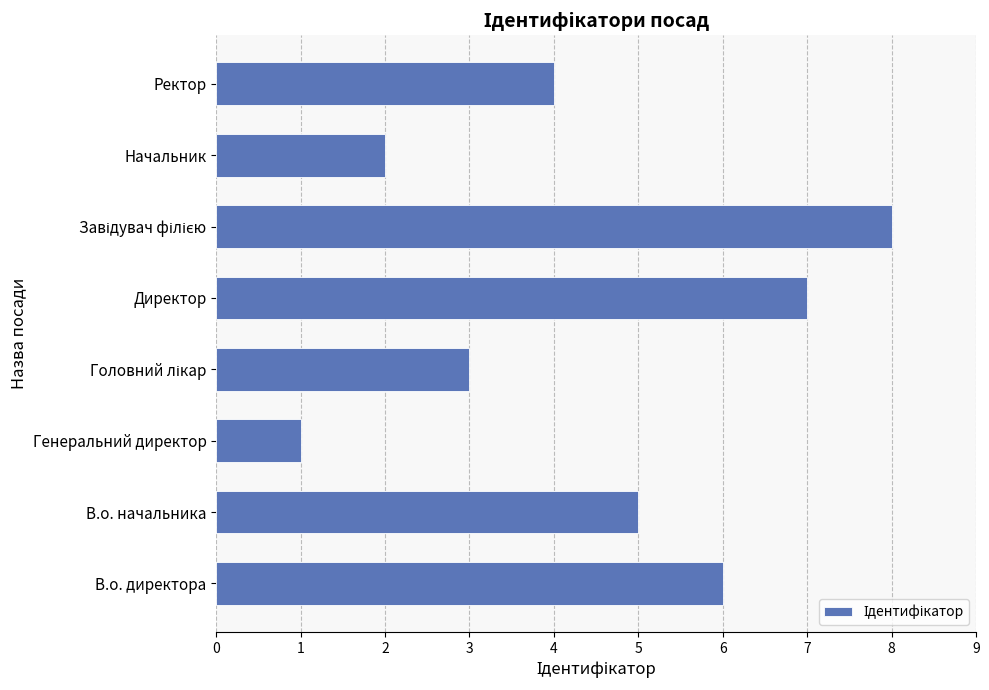

Are the bars grouped side by side (vs. stacked)?

No